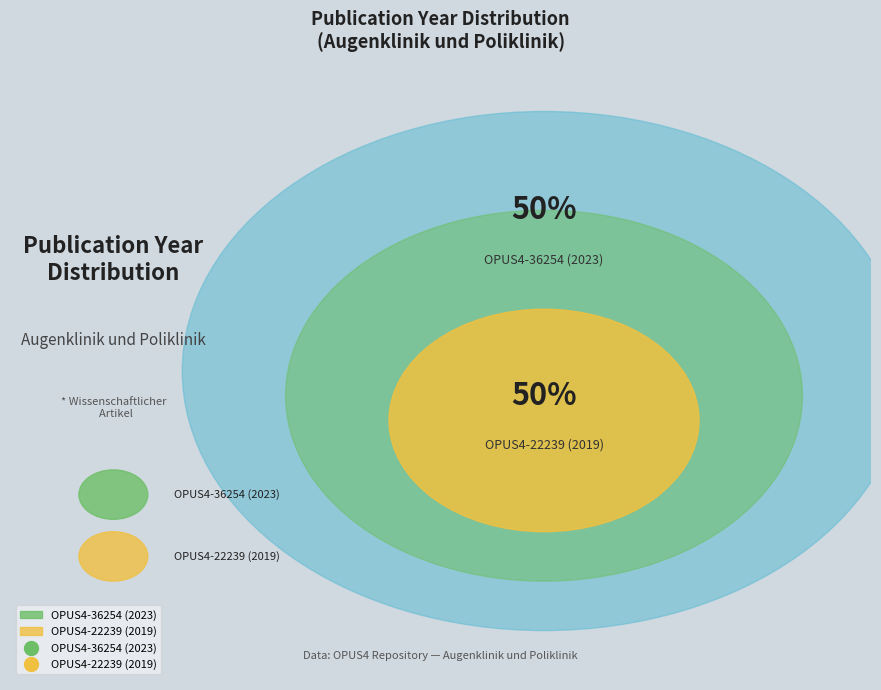

Which category has the biggest portion of the pie?

OPUS4-36254 (2023)